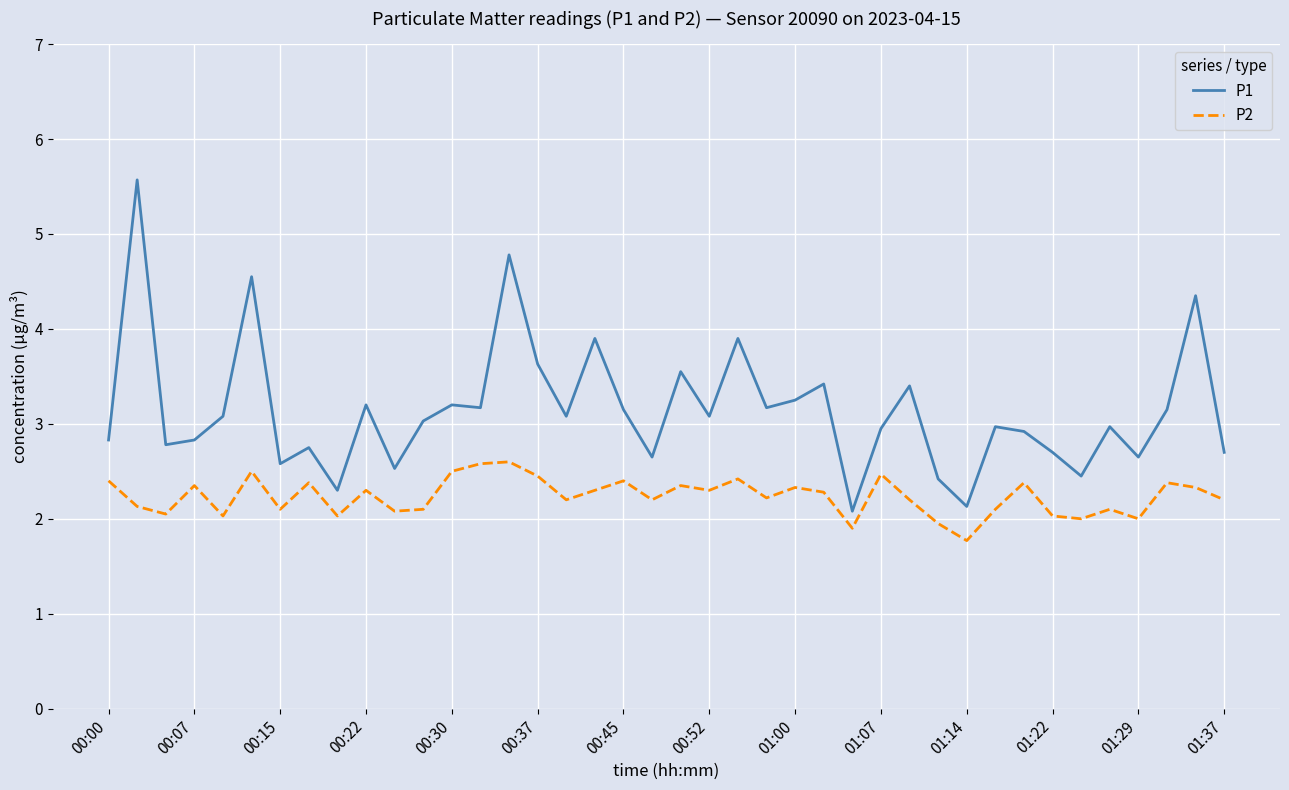

True or false: P2 and P1 cross at least once.

False